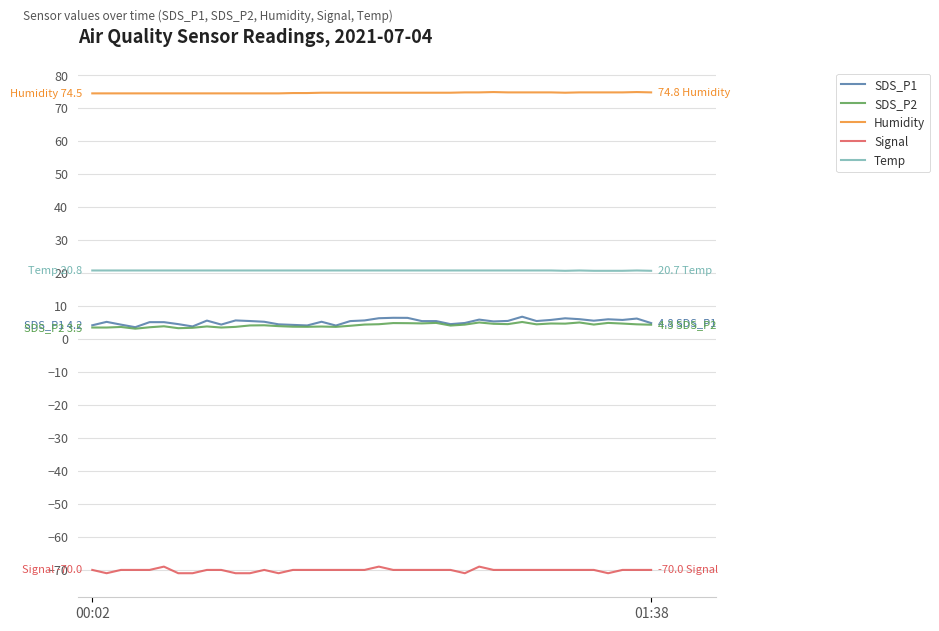

True or false: SDS_P1 and Humidity intersect in this chart.

False